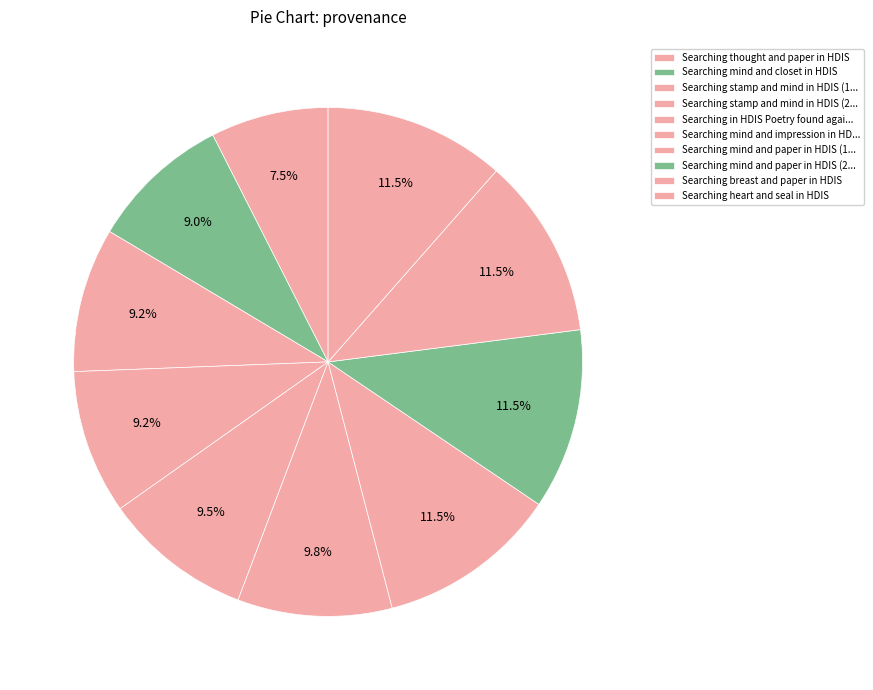

How many slices are in this pie chart?

10